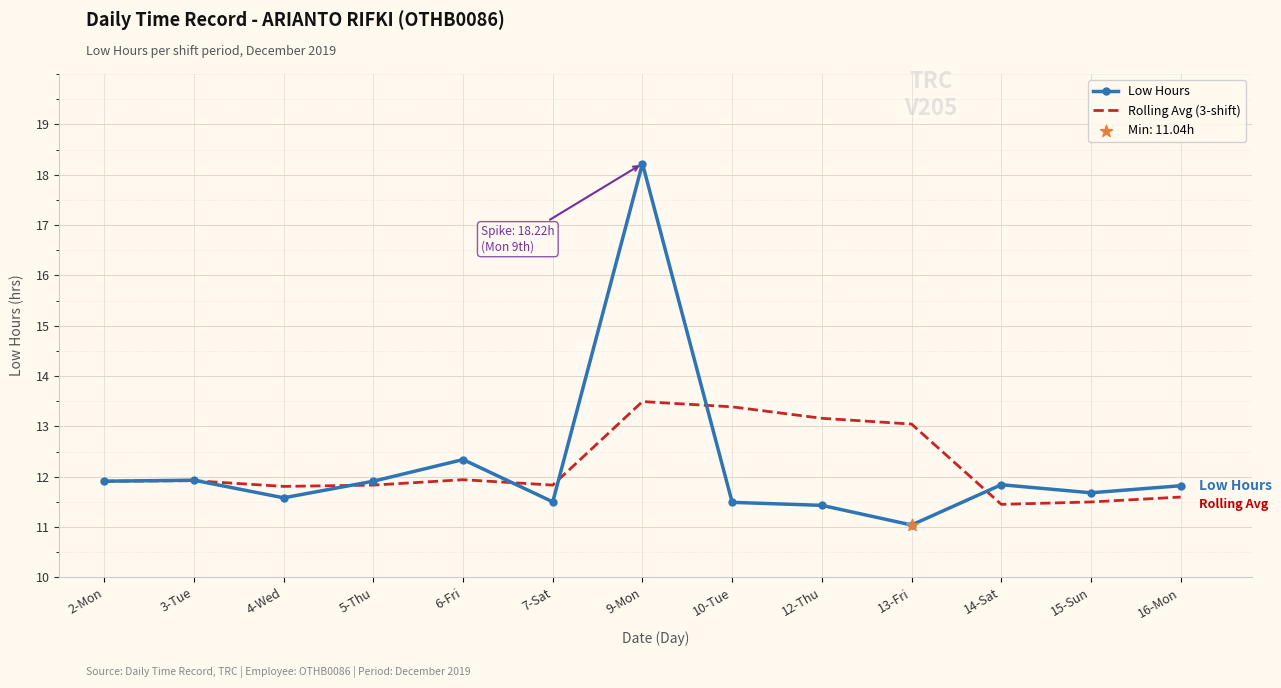

Which series changed the most between 9-Mon and 10-Tue?

Low Hours